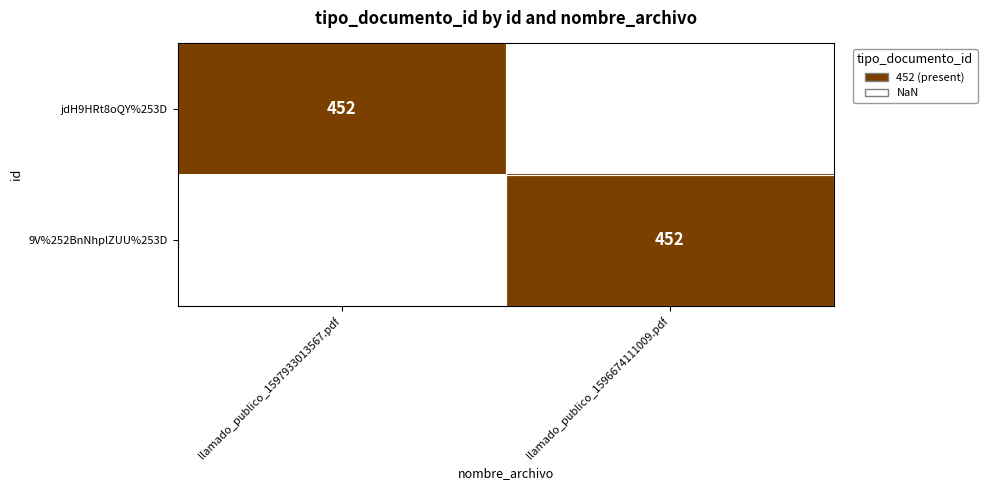

The jdH9HRt8oQY%253D series shows 758 at llamado_publico_1597933013567.pdf. True or false?

False